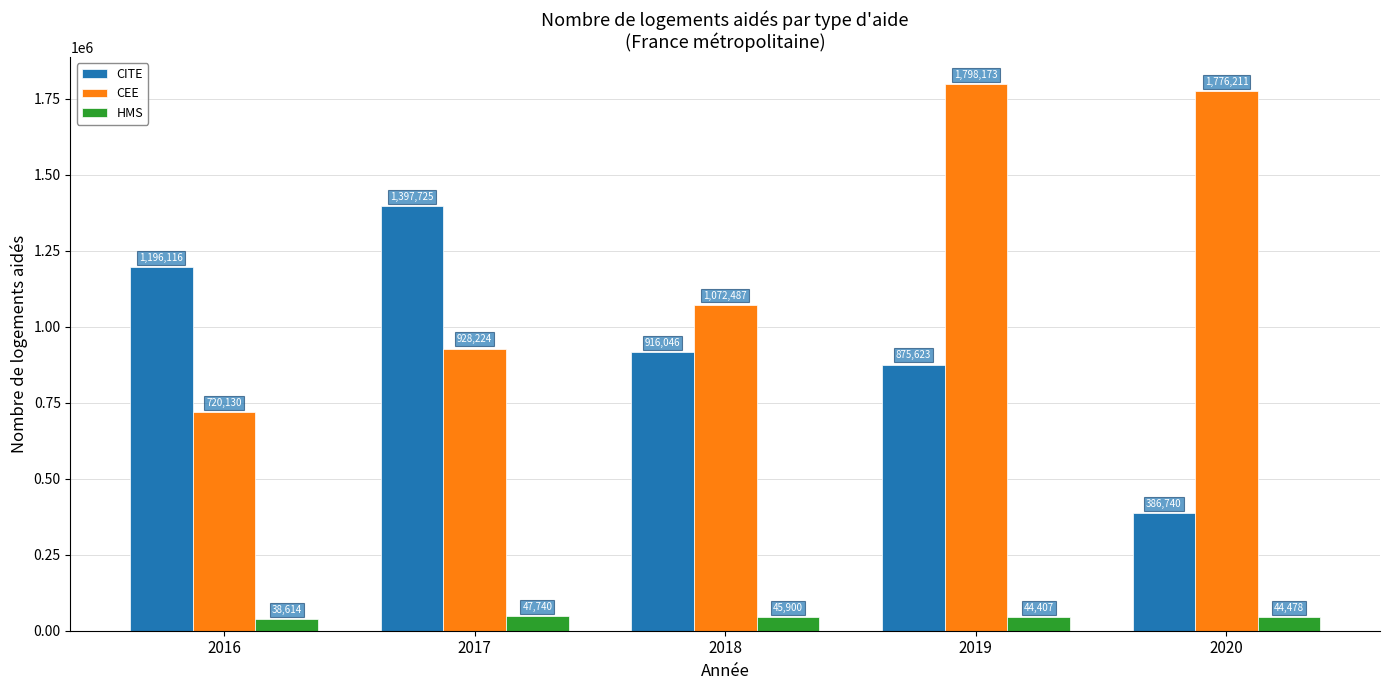

What is the difference between the HMS values at 2018 and 2016?

7286